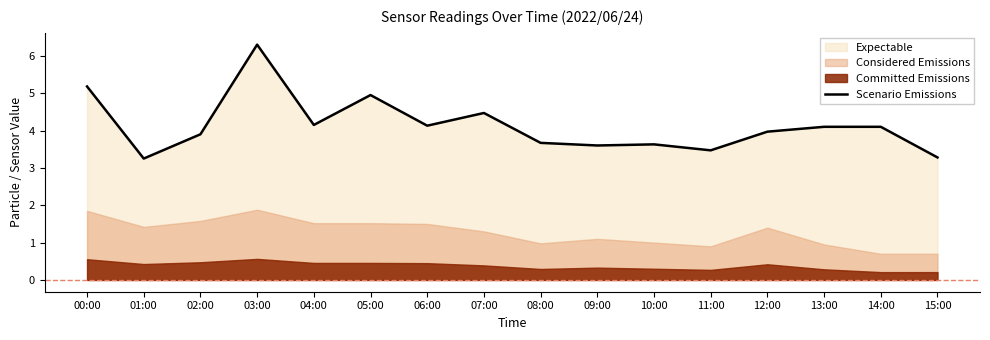

True or false: the data shows 5.6 at 15:00.

False